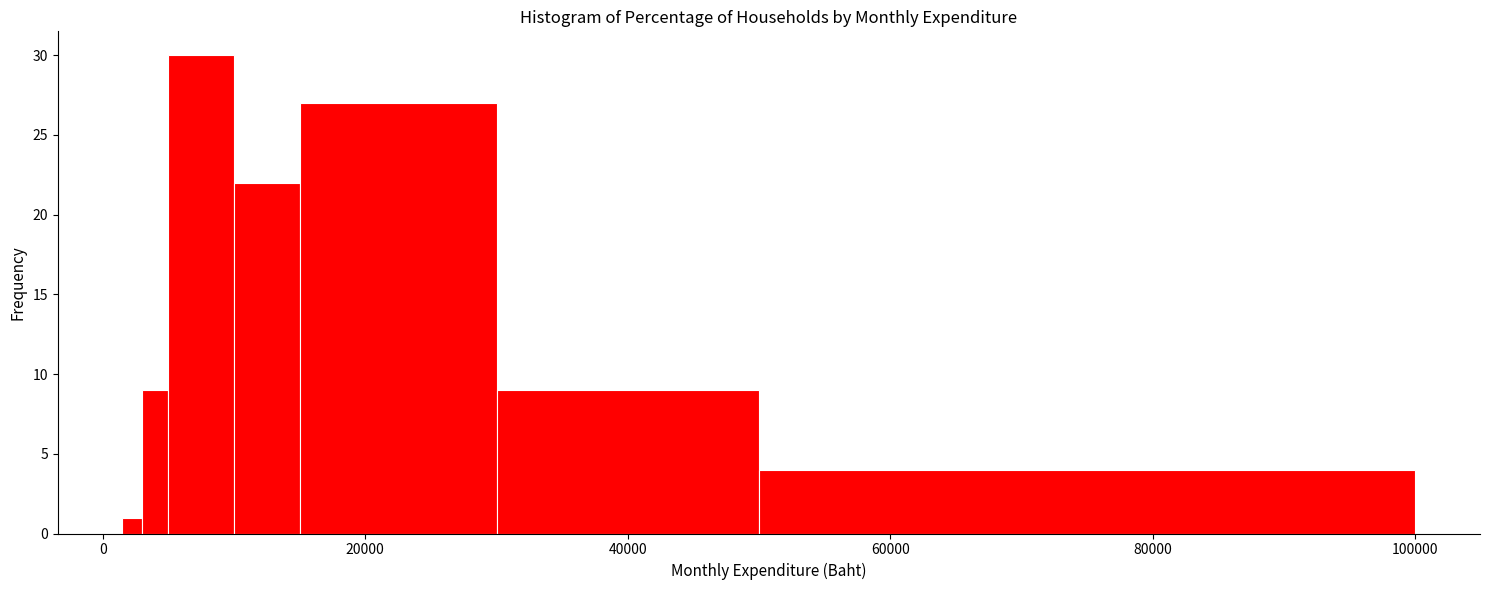

Read against the x-axis, roughly where is the centre of the tallest bar?

8000